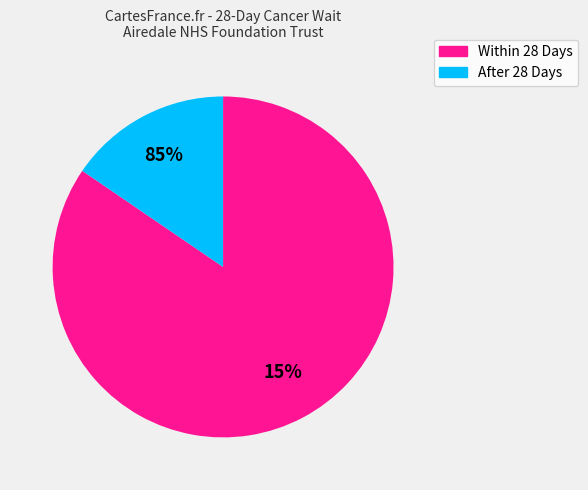

To the nearest percent, what is the difference between the largest and smallest slice percentages?

69%